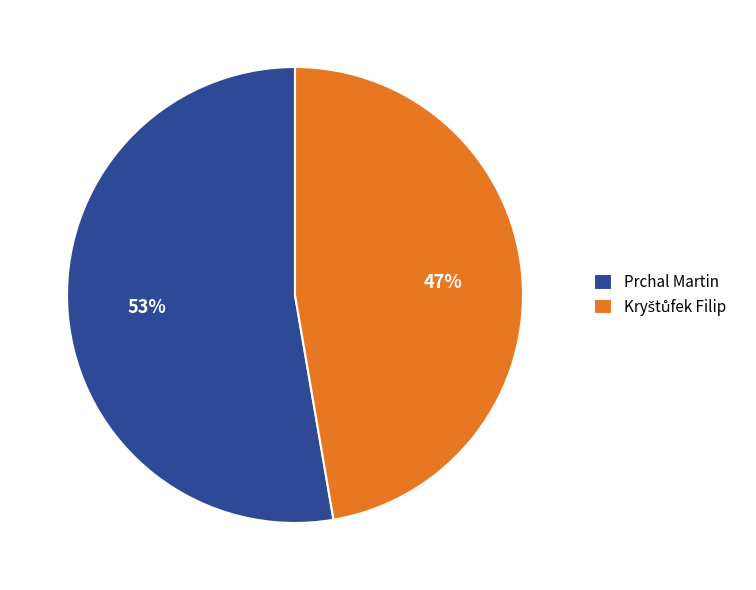

The Prchal Martin slice represents 41% of the pie. True or false?

False